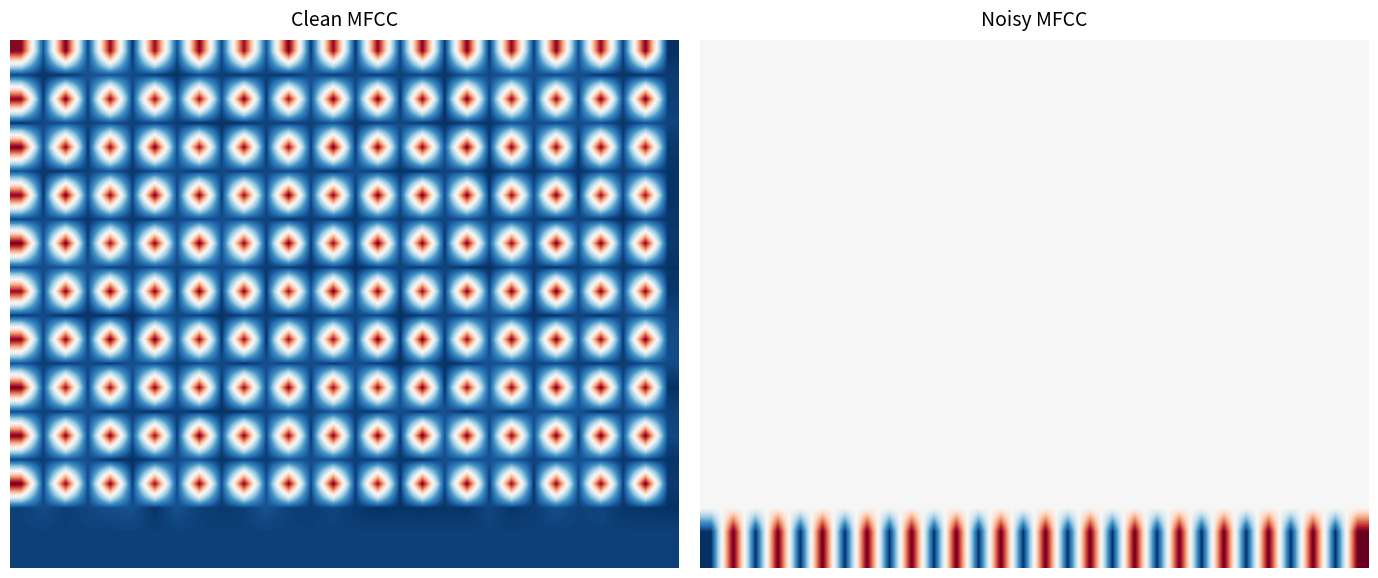

What is the maximum value shown in the chart?

1.0